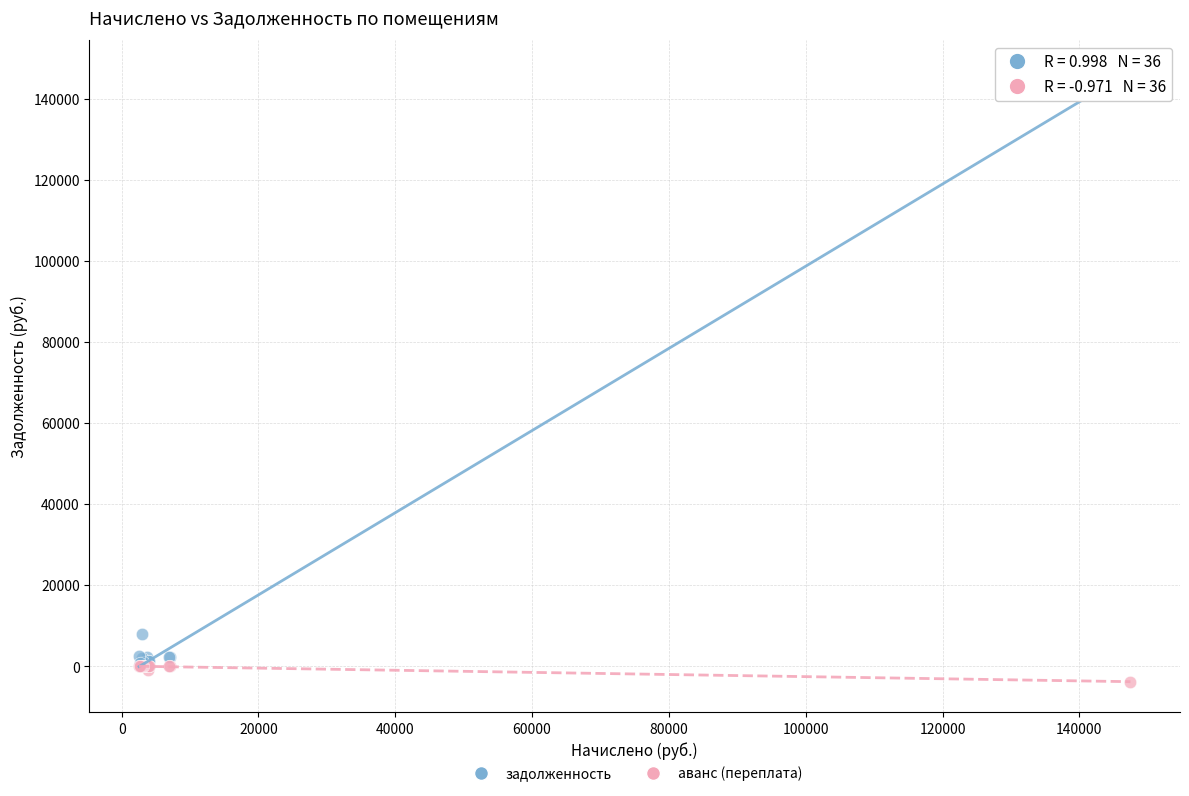

Across all series, what Y value is closest to 71598?

7956.2